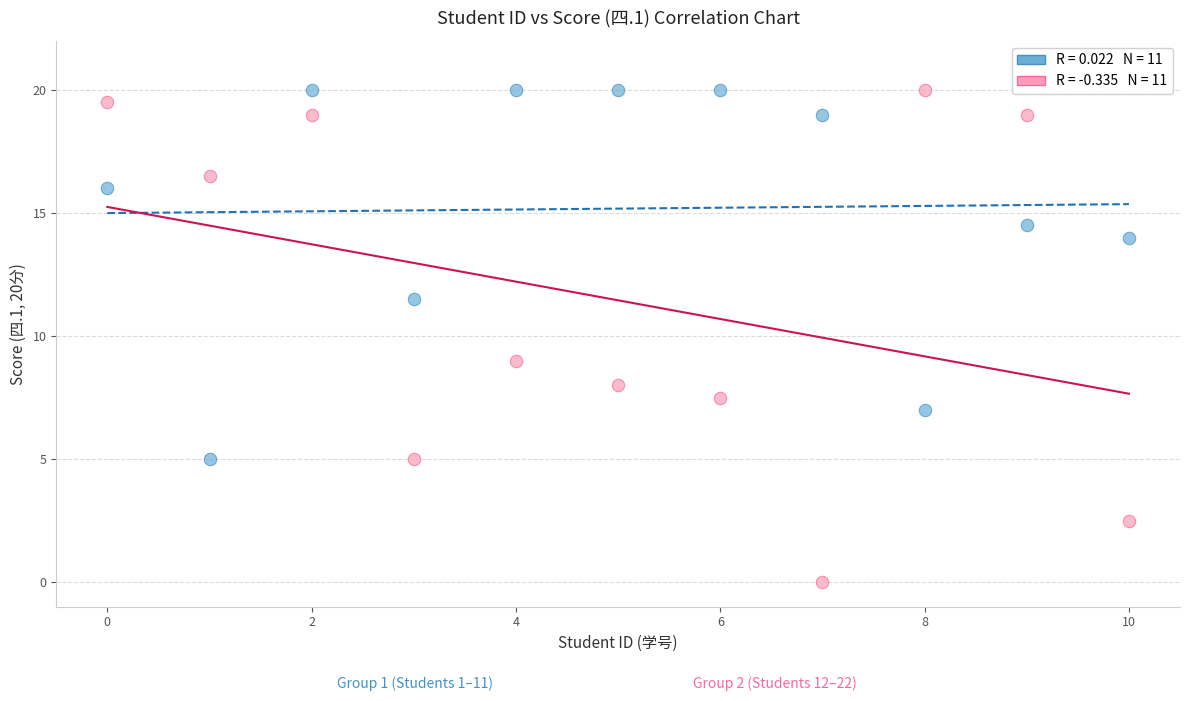

Across all series, what Y value is closest to 10?

9.0